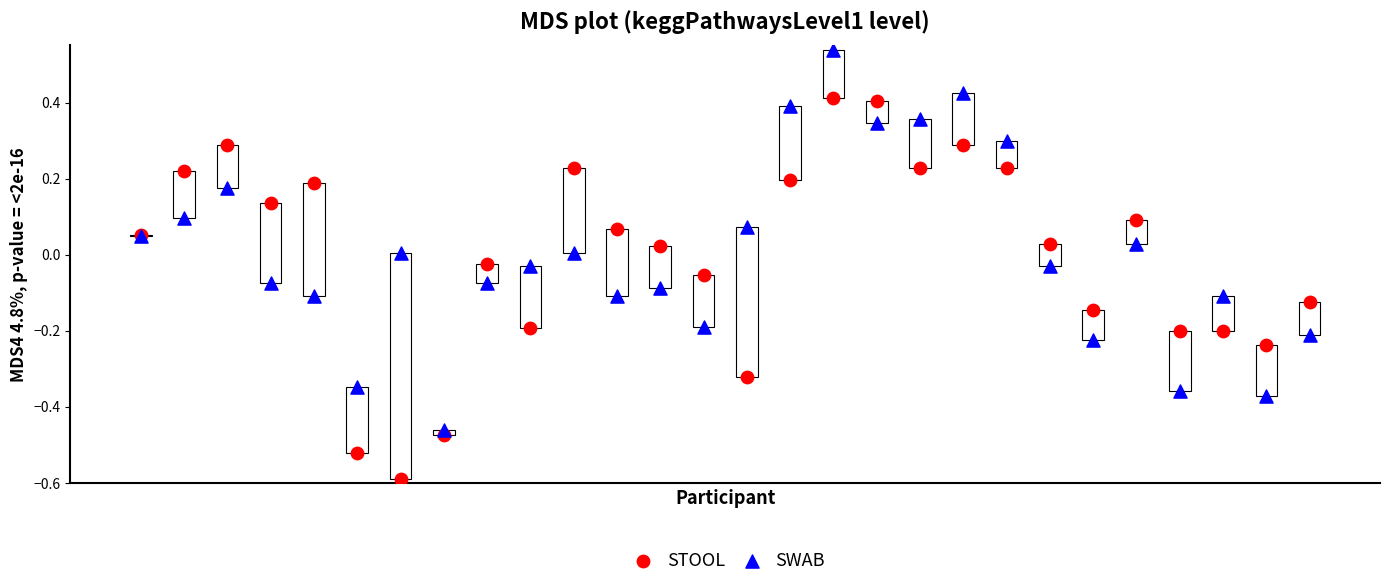

What are all the series names shown in the legend?

STOOL, SWAB